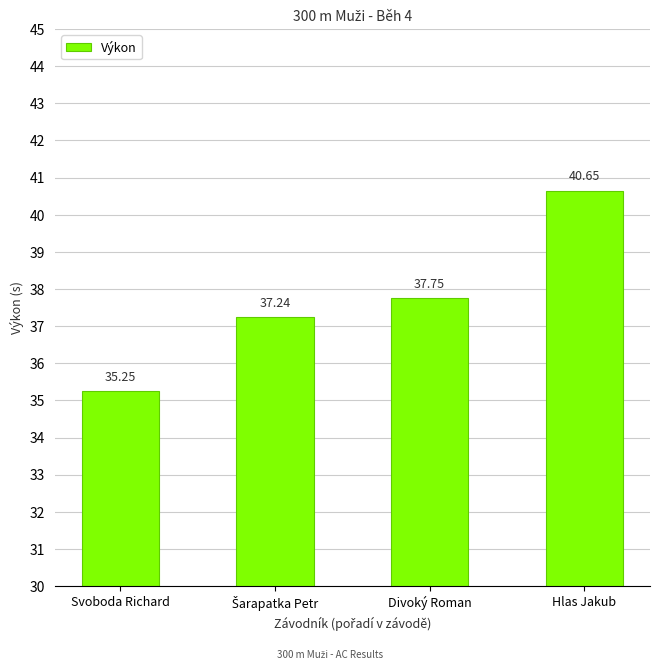

How many categories are shown in the chart?

4